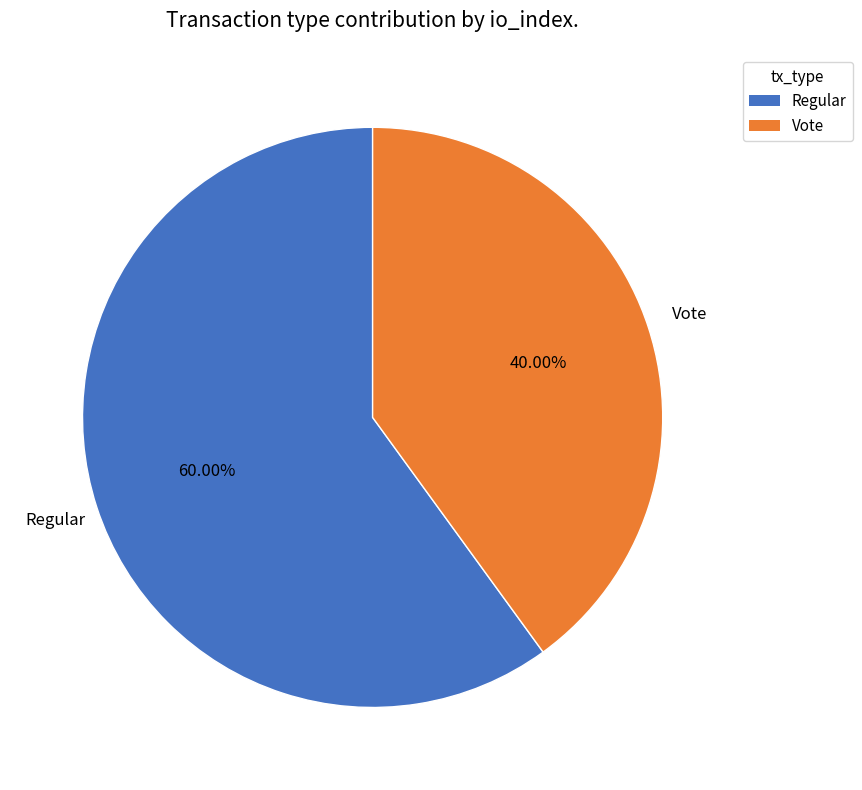

Which category has the biggest portion of the pie?

Regular